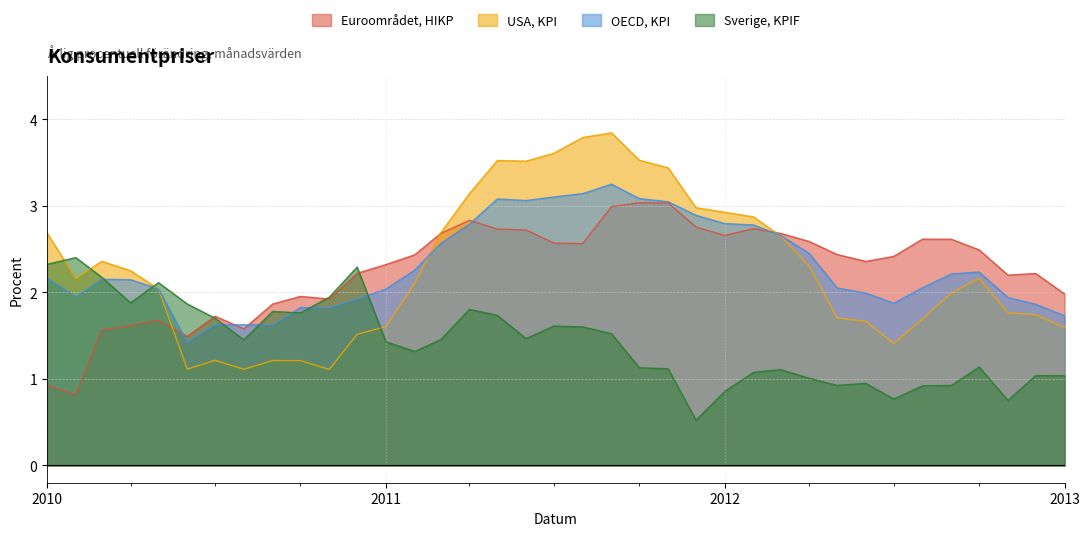

Does the chart display data point markers on the line(s)?

No